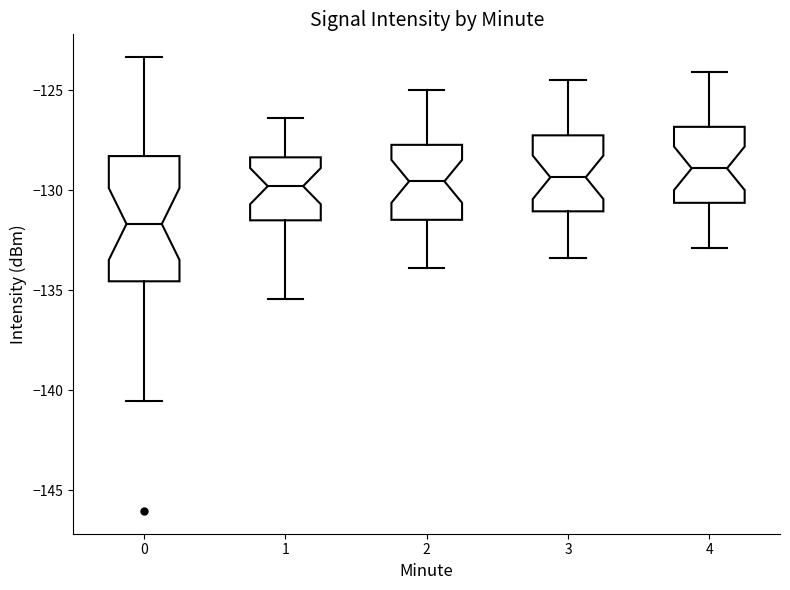

Where does the lower whisker of the box at x = 2 end on the y-axis? The values are not printed on the chart, so give them approximately, as read against the axis.

-134.0